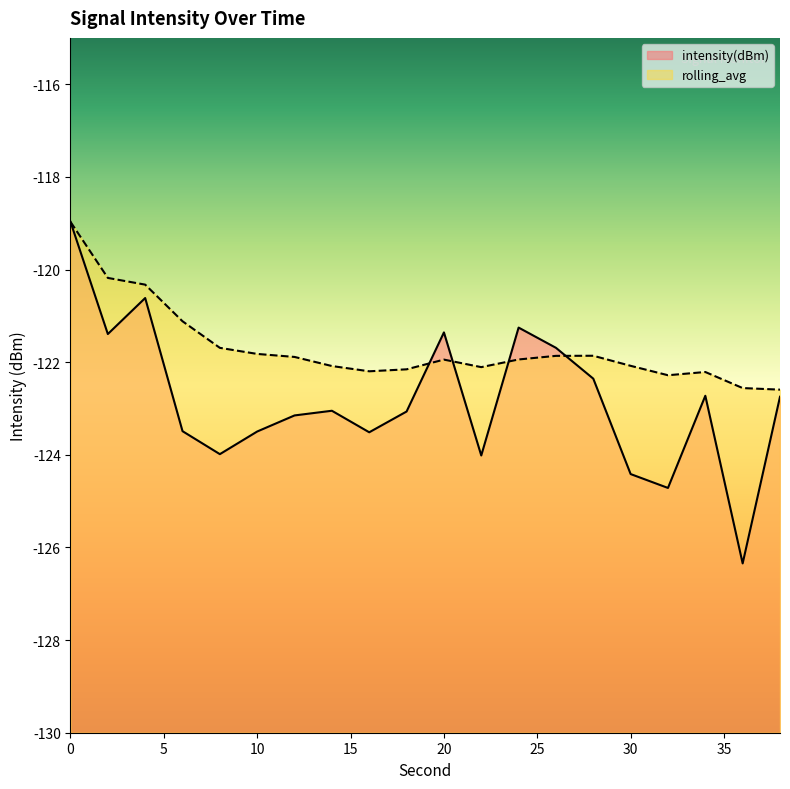

Rank the series by their average value, from lowest to highest.

intensity(dBm), rolling_avg